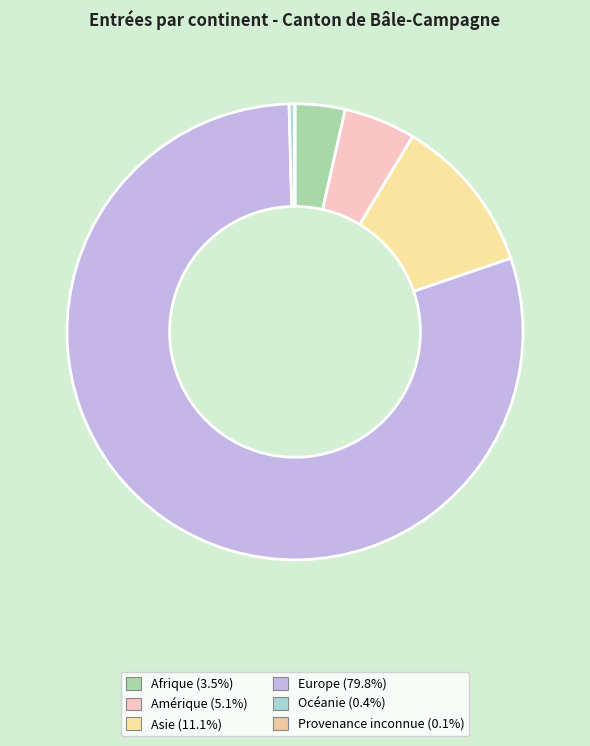

Rank the categories by value from lowest to highest.

Provenance inconnue, Océanie, Afrique, Amérique, Asie, Europe